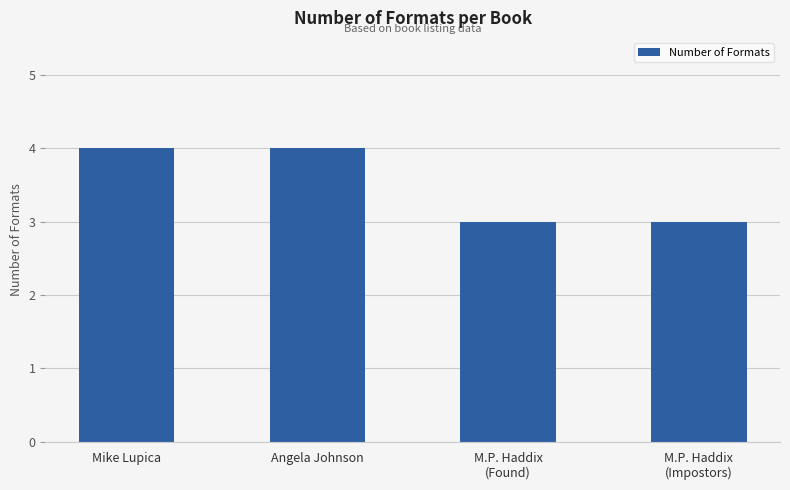

Reading left to right, extract all data points from this chart.

Mike Lupica=4	Angela Johnson=4	M.P. Haddix
(Found)=3	M.P. Haddix
(Impostors)=3